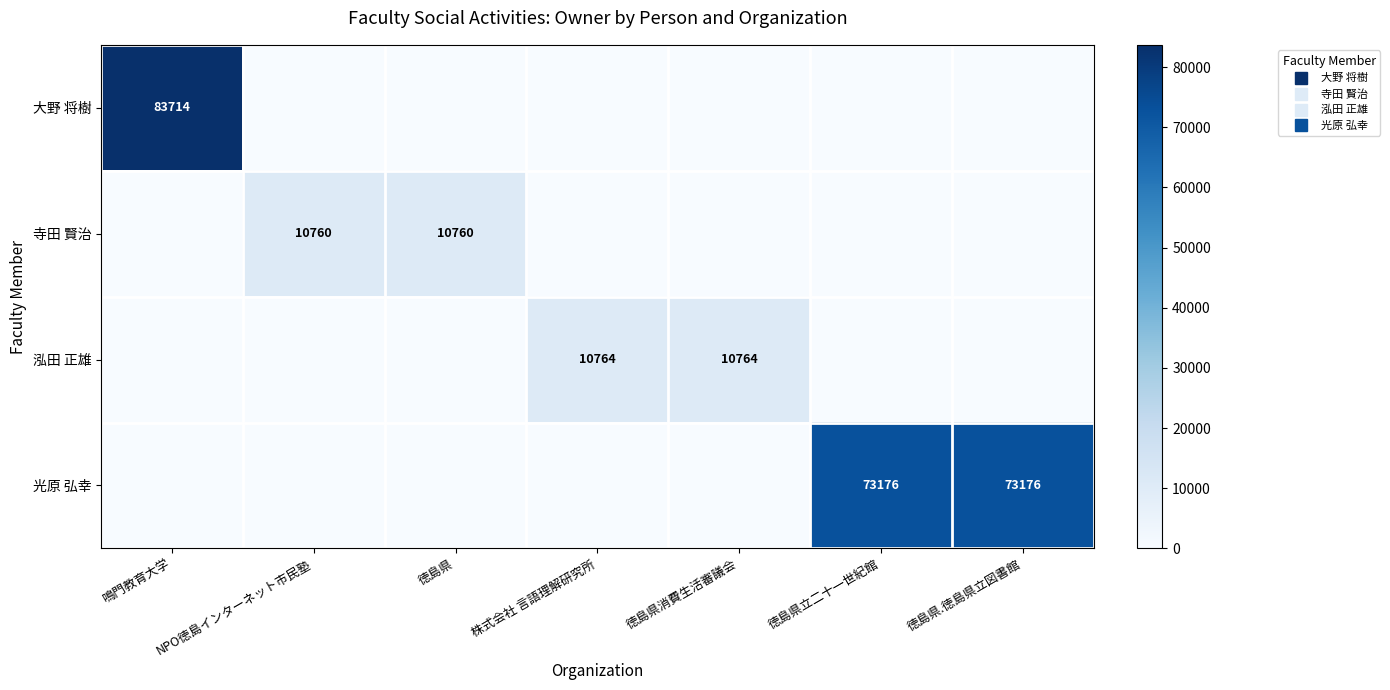

Is it true that 光原 弘幸 equals 22314 at NPO徳島インターネット市民塾?

False